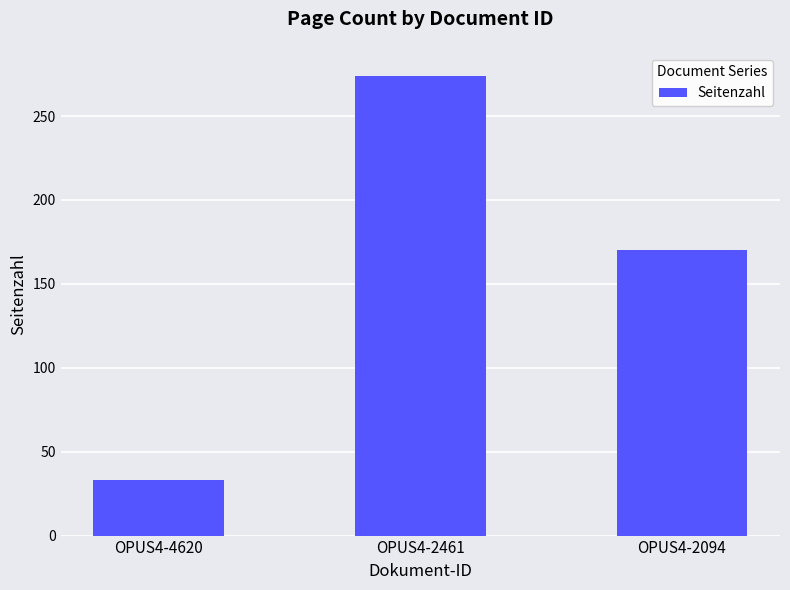

Approximately how many times larger is the value at OPUS4-4620 compared to OPUS4-2094?

0.2